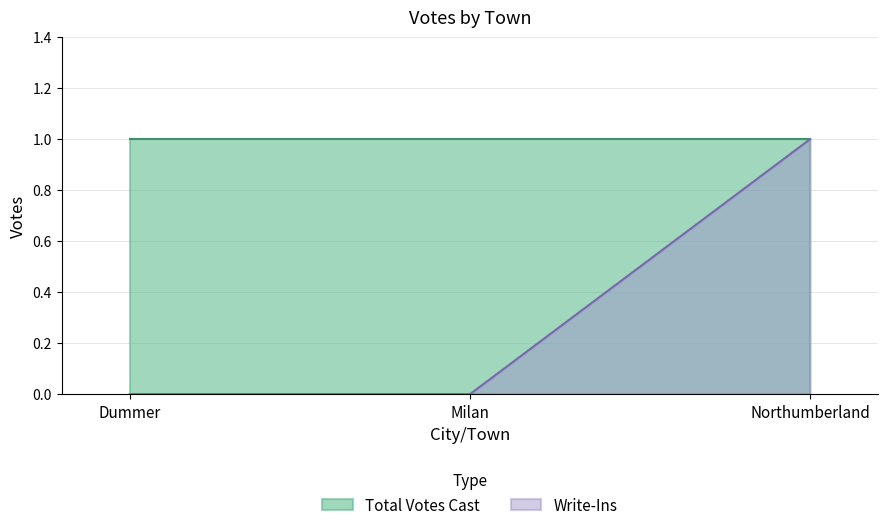

How many values are between 0 and 1?

3